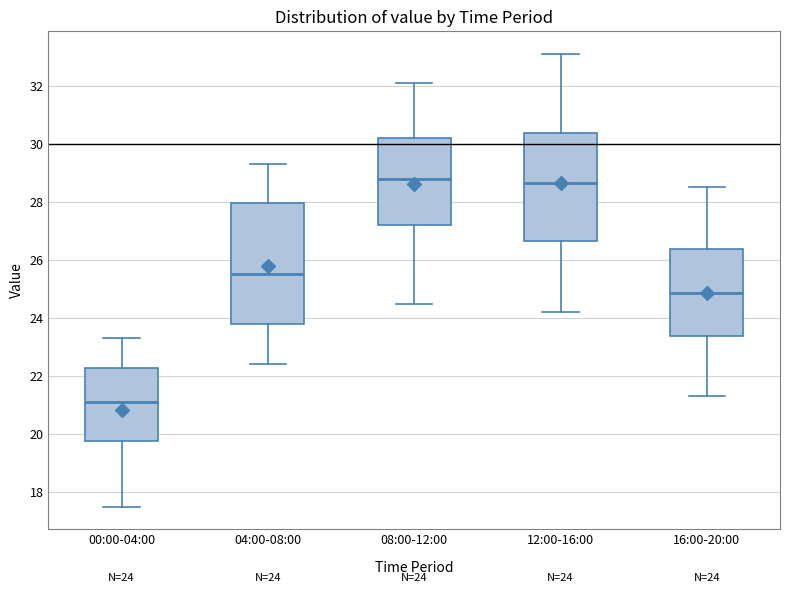

Which box is the tallest, from its lower edge to its upper edge?

04:00-08:00